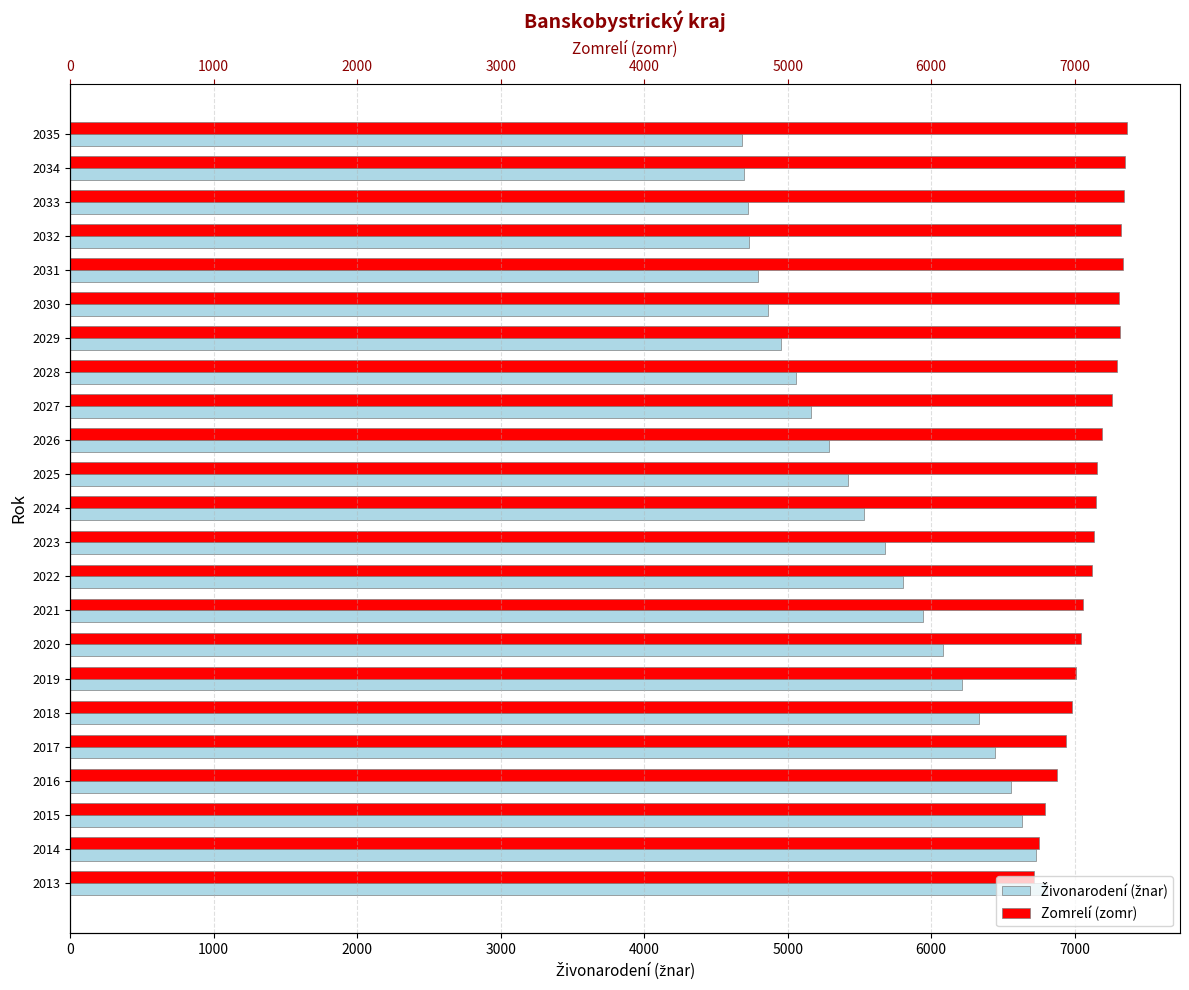

How many bars are there in each group?

2